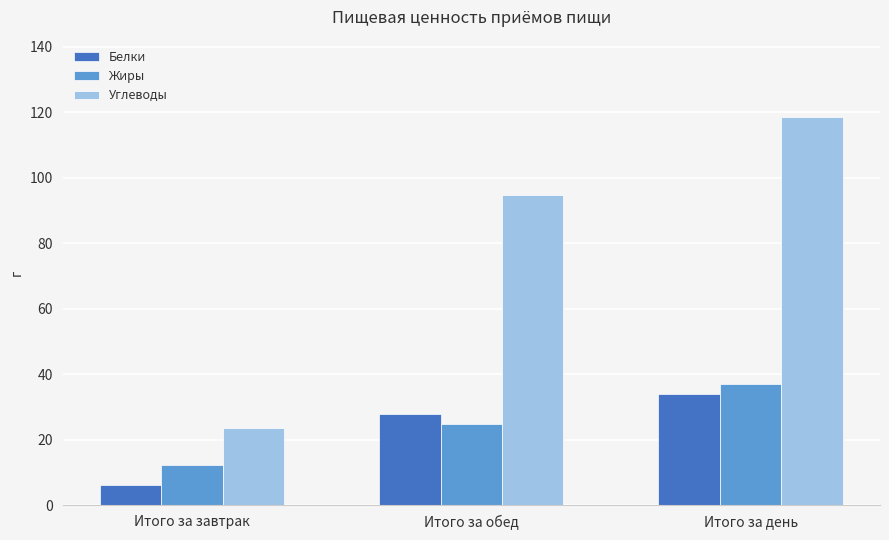

What is the total value across all series at Итого за обед?

147.6